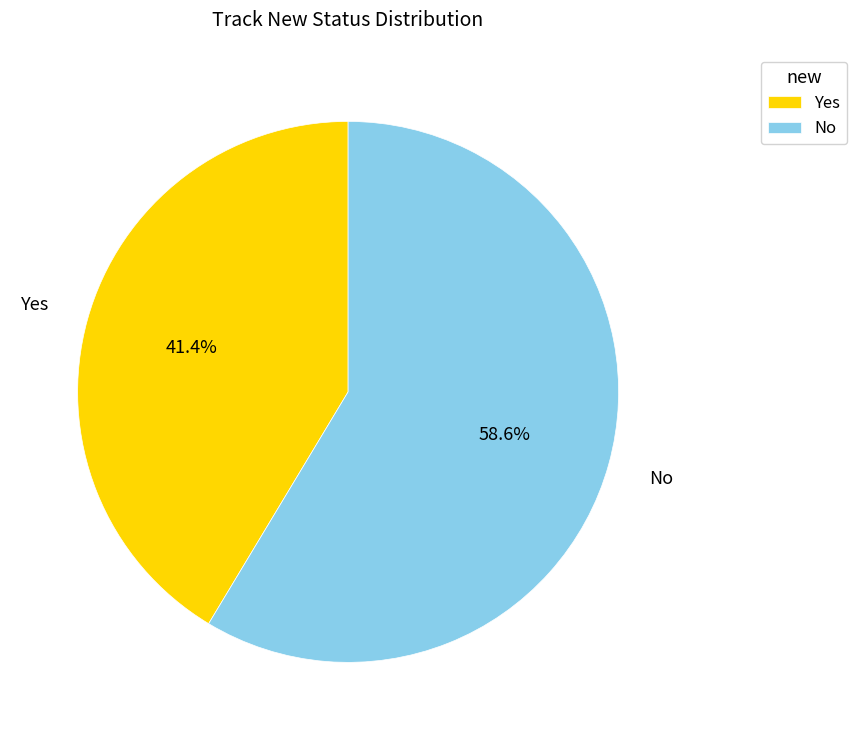

Which category accounts for the majority?

No